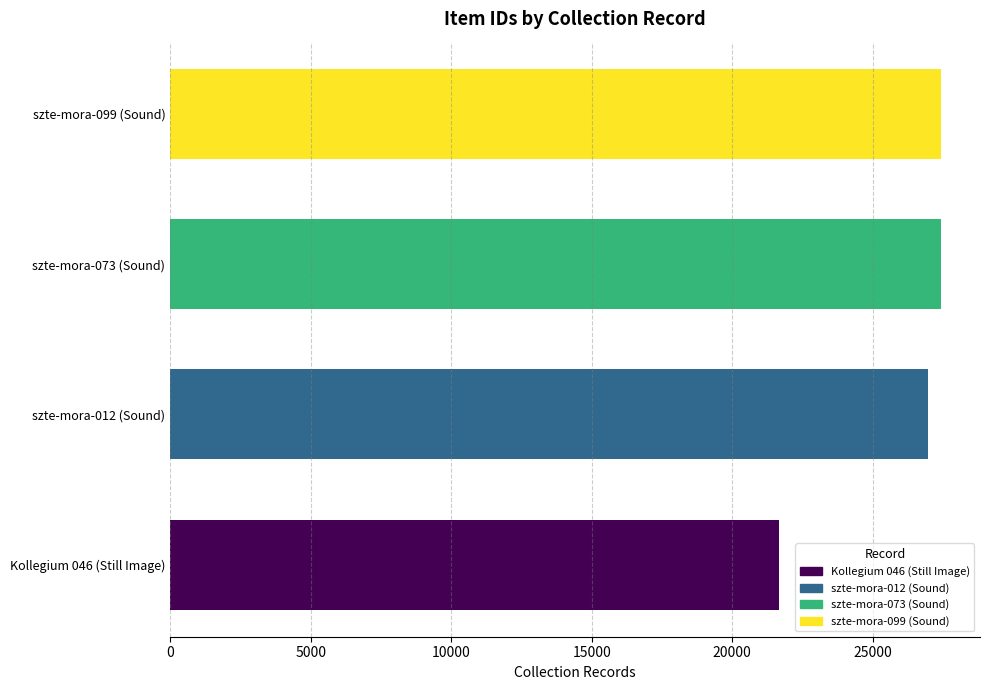

The value at Kollegium 046 (Still Image) is 33440. True or false?

False